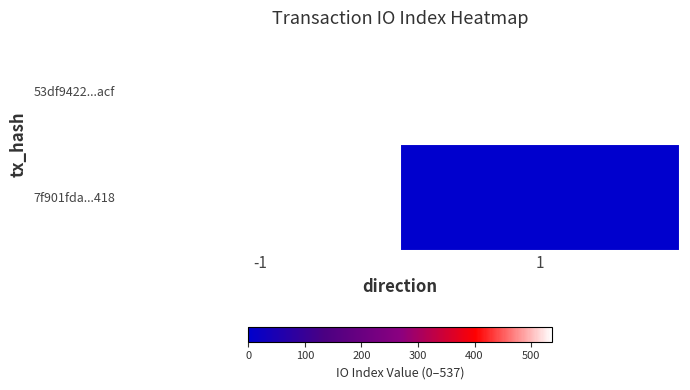

At how many categories does at least one series exceed 419?

1